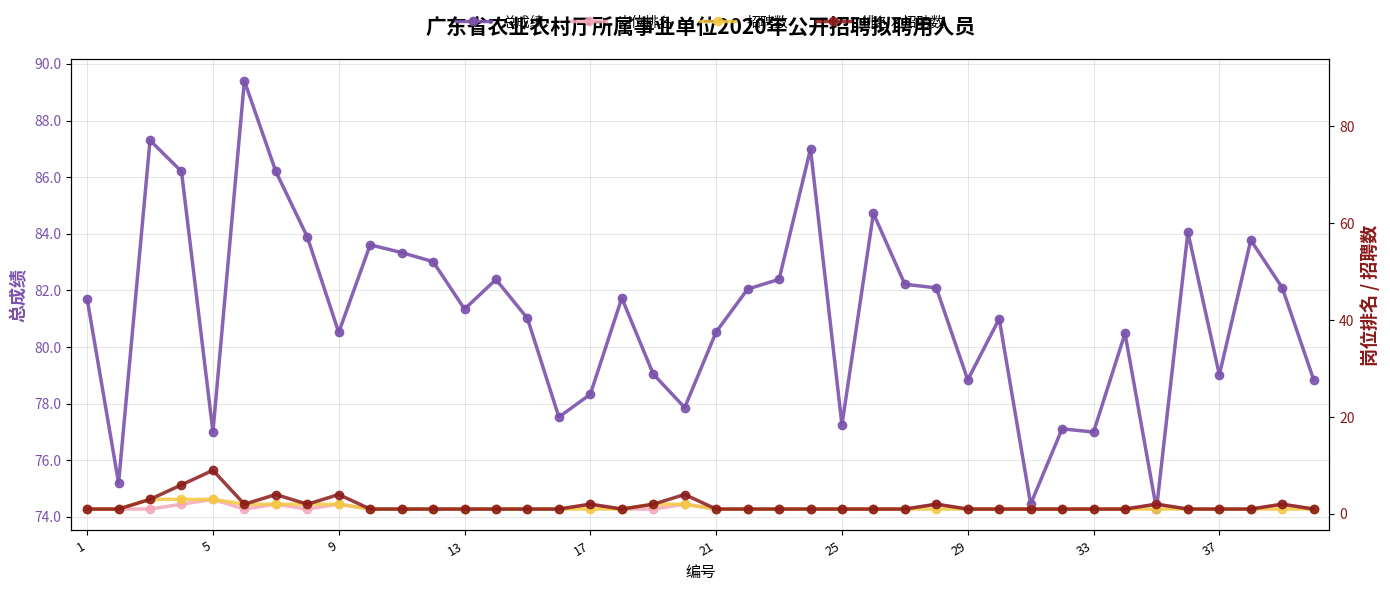

True or false: 总成绩 and 招聘数 intersect in this chart.

False